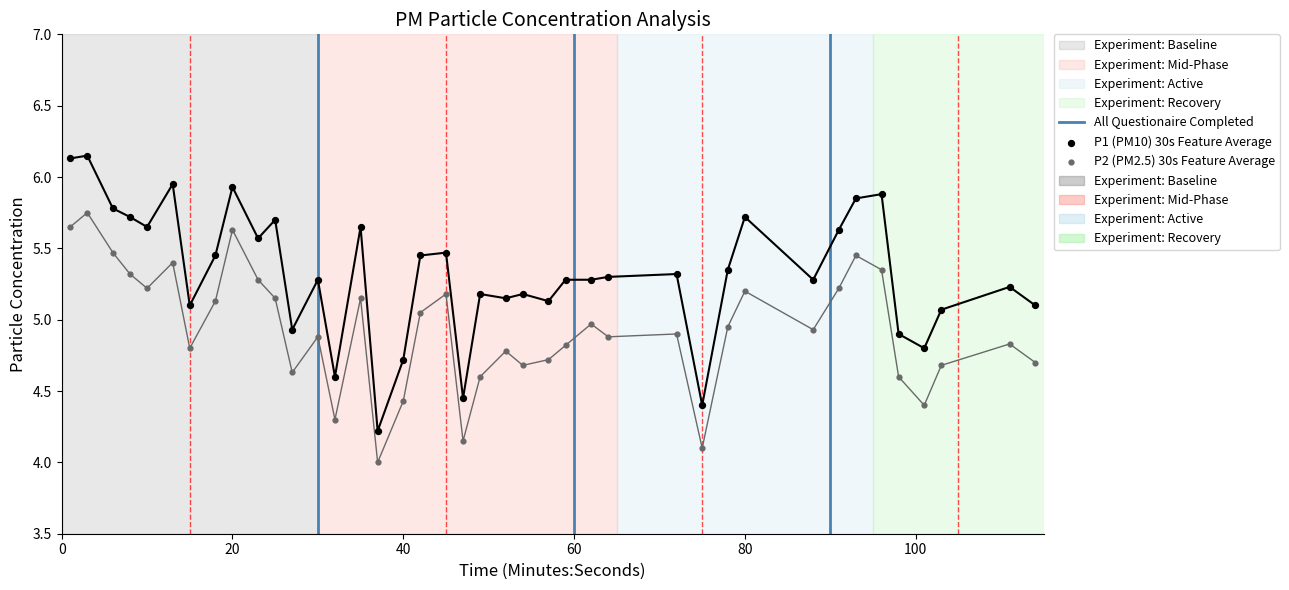

At how many categories does at least one series exceed 5?

32